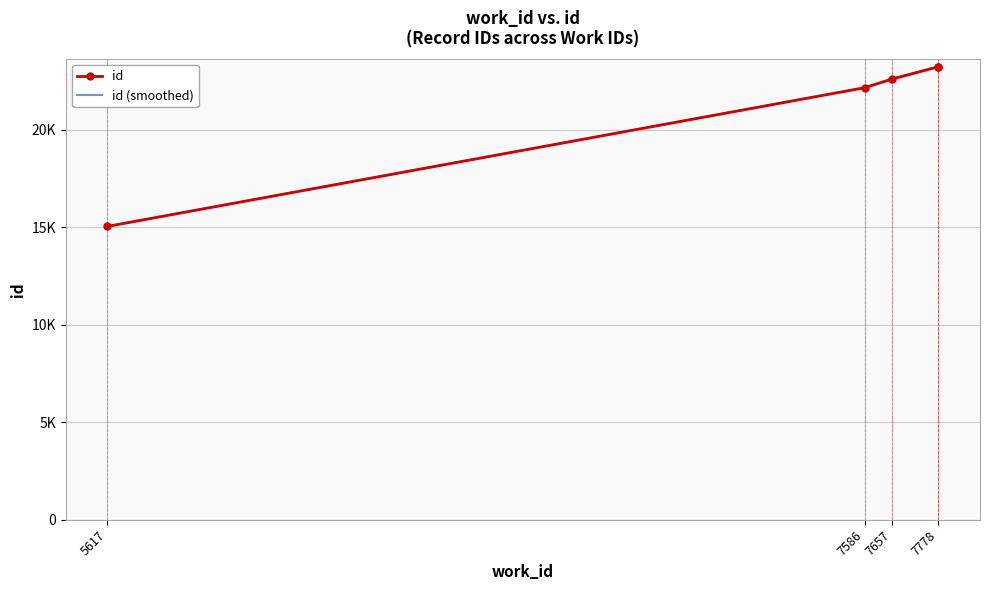

What is the change in value from 7586 to 7778?

+1077